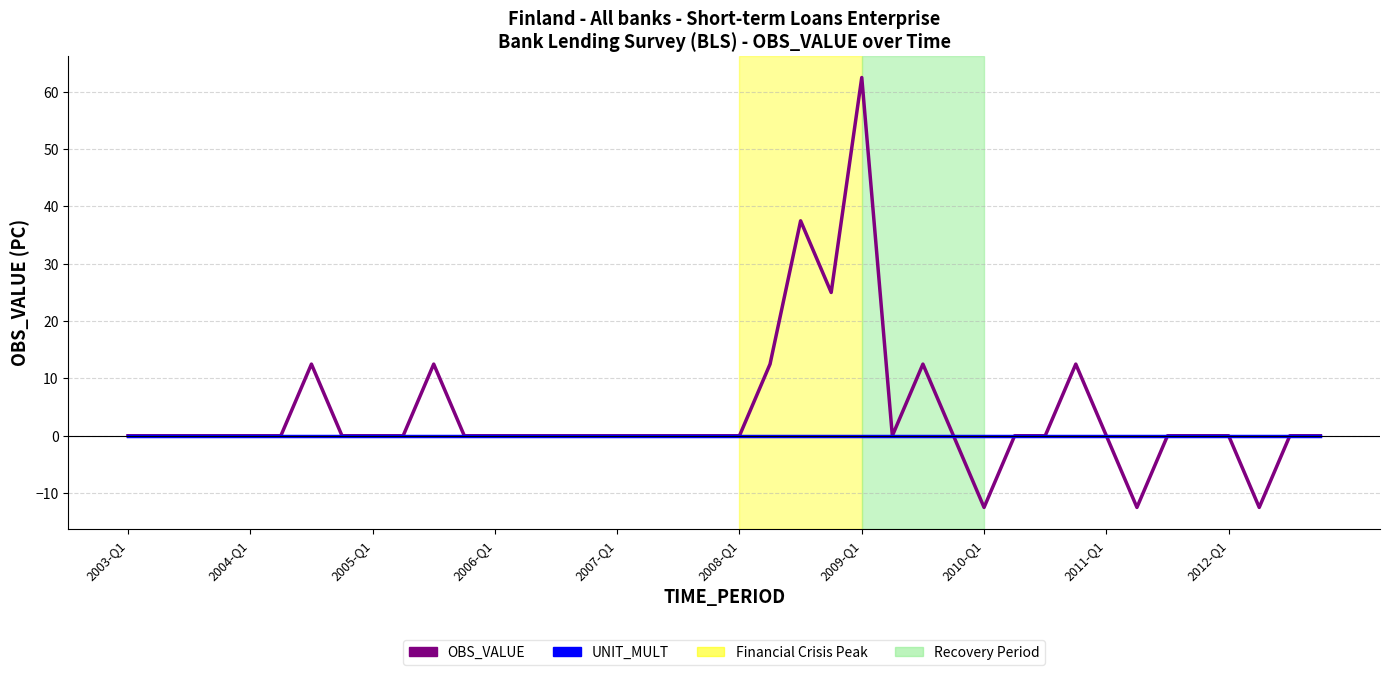

Which series has the widest spread of values?

OBS_VALUE